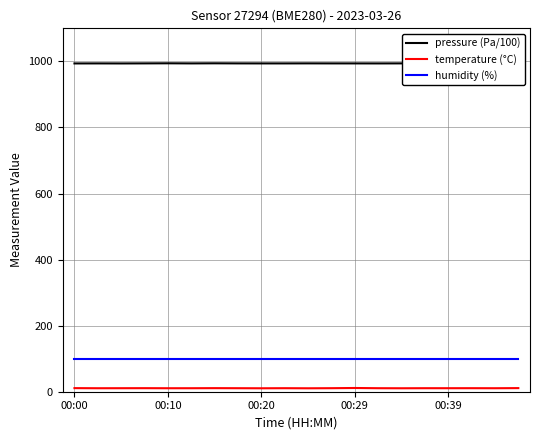

True or false: temperature (°C) and humidity (%) intersect in this chart.

False